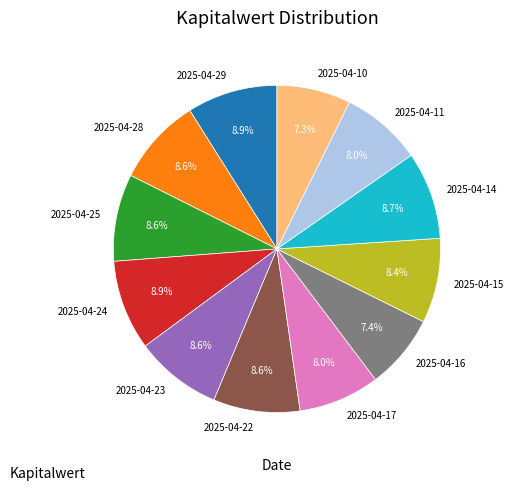

How many slices are in this pie chart?

12